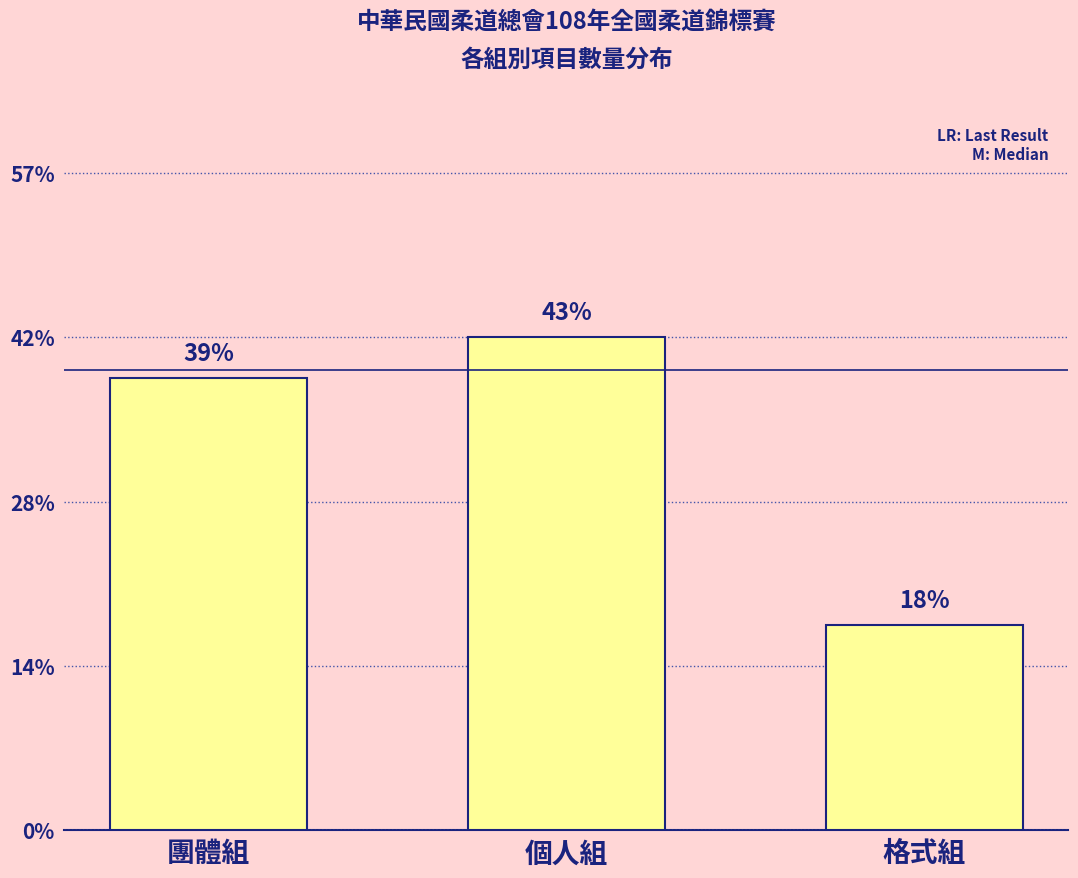

At which label does the data first exceed 11?

個人組